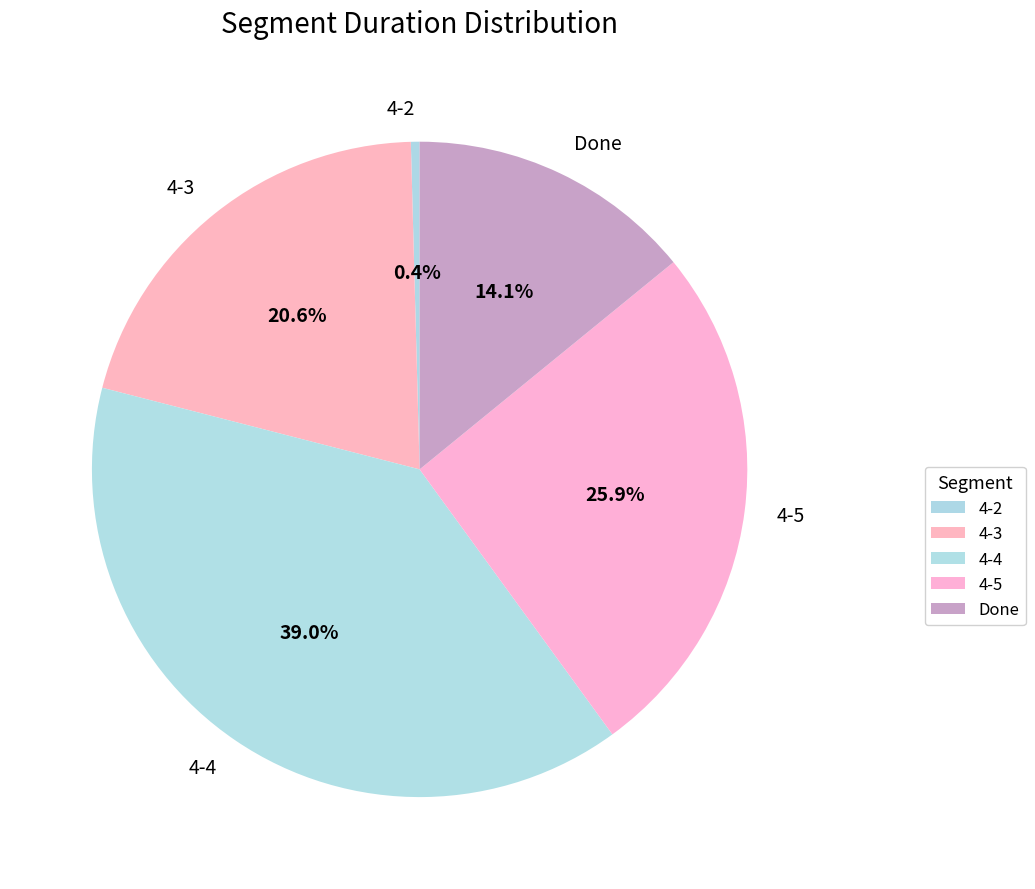

Is there any slice that represents more than half of the pie?

No